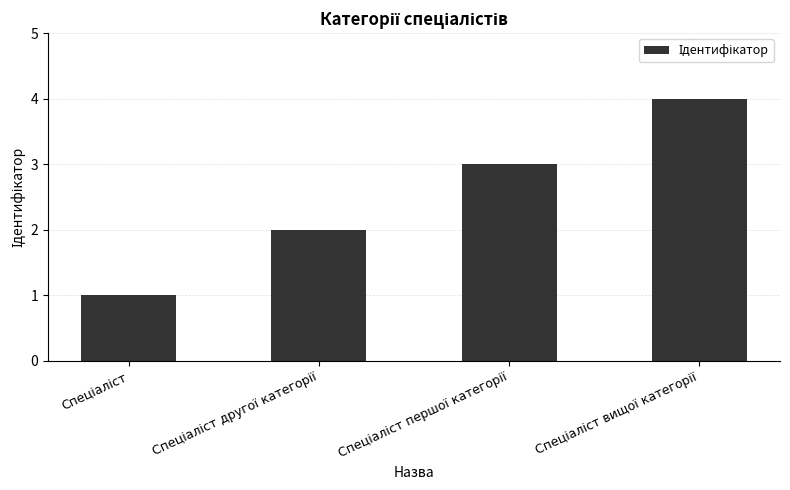

How many categories are shown in the chart?

4